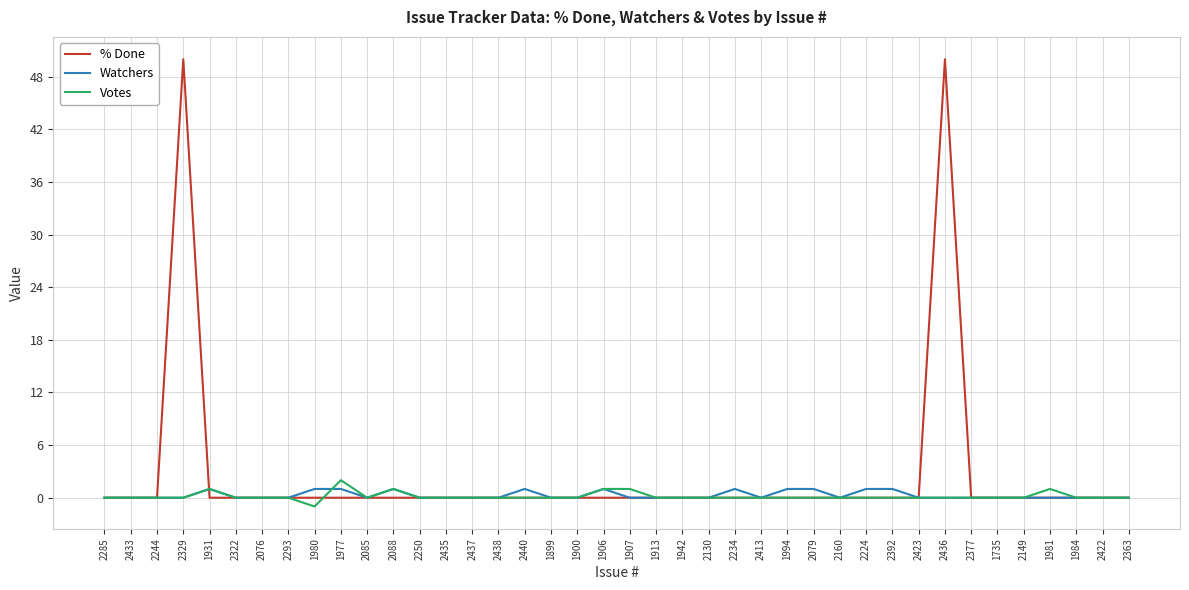

Which series has the largest range (max minus min)?

% Done